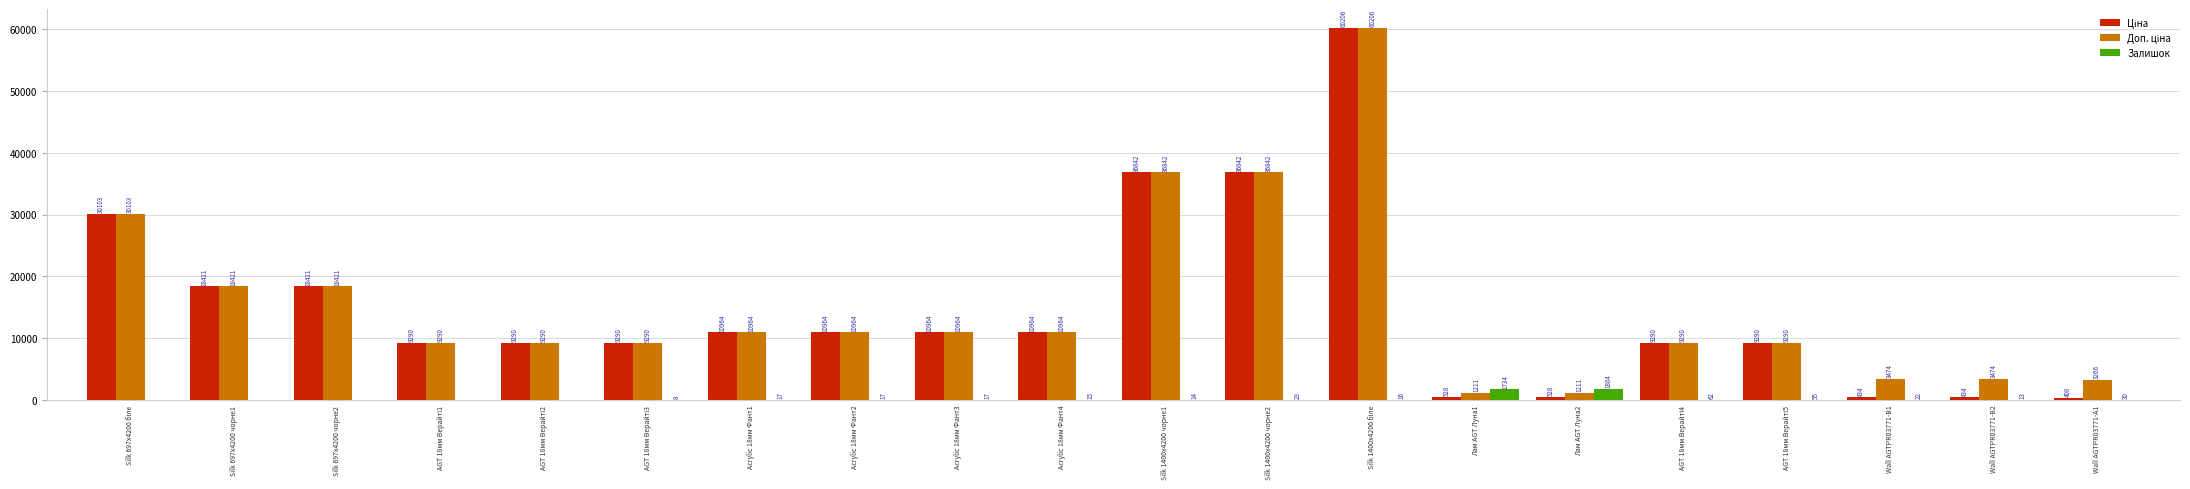

What is the greatest value displayed?

60205.6